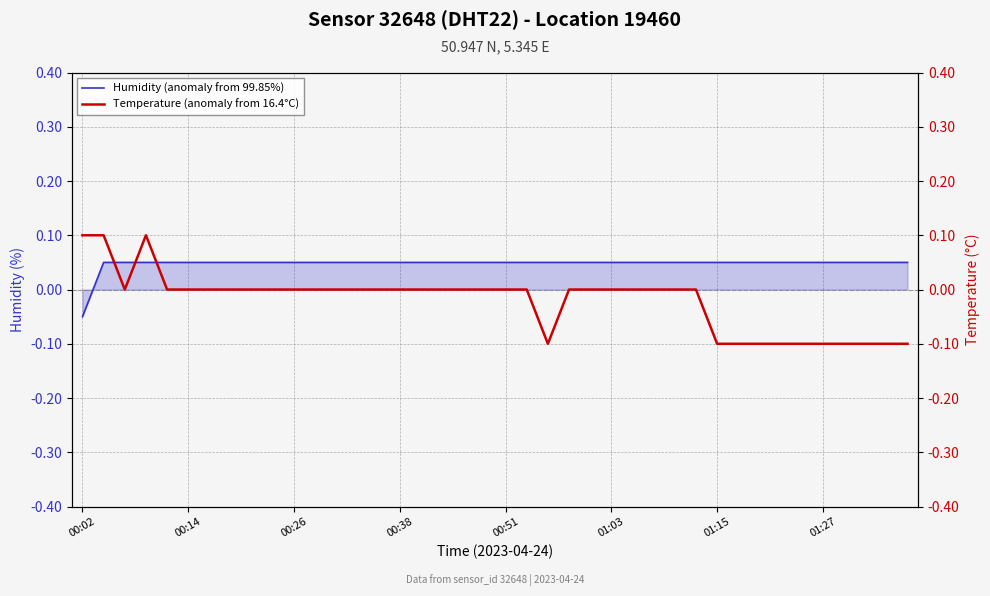

Which series has the largest total across all categories?

Humidity (anomaly from 99.85%)